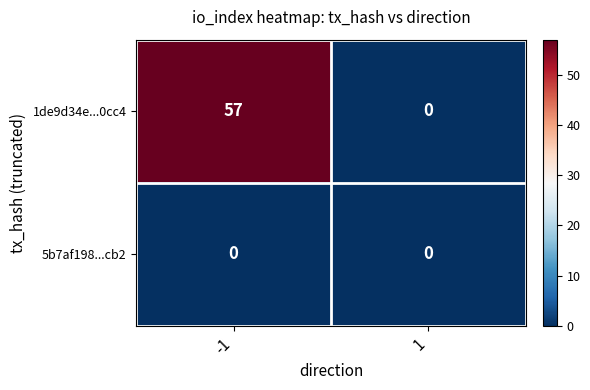

The value of 1de9d34e...0cc4 at 1 is 0. True or false?

True